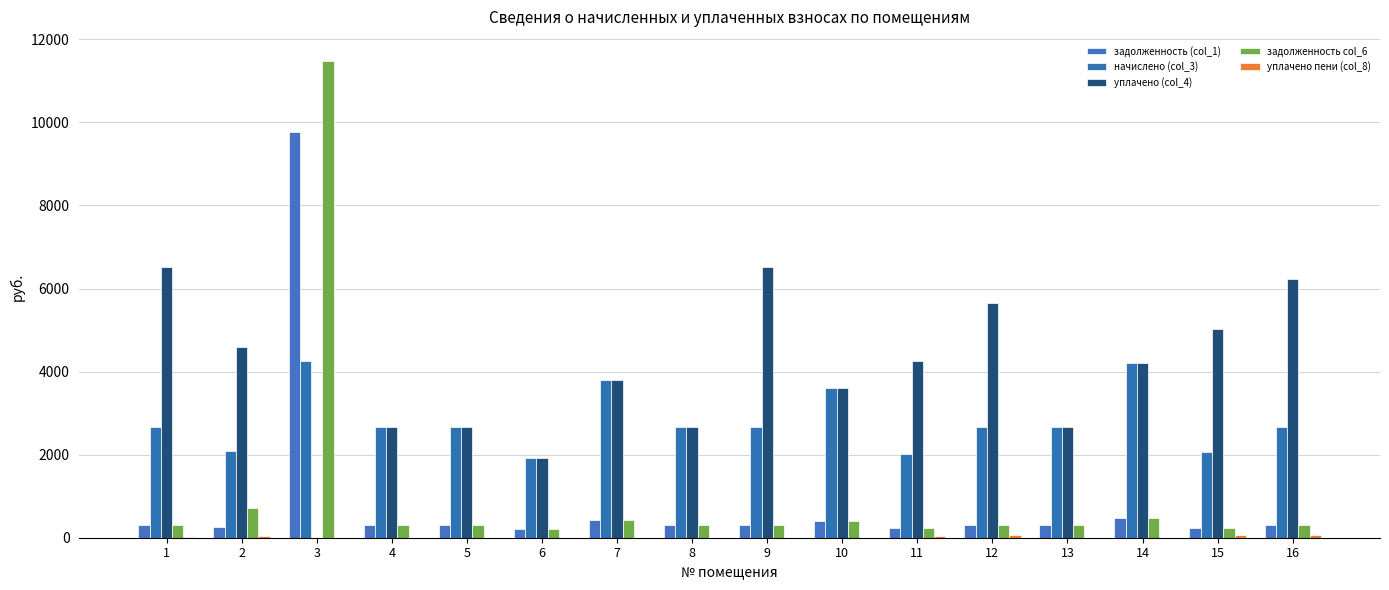

What is the sum of the уплачено (col_4) values at 4 and 15?

7696.4